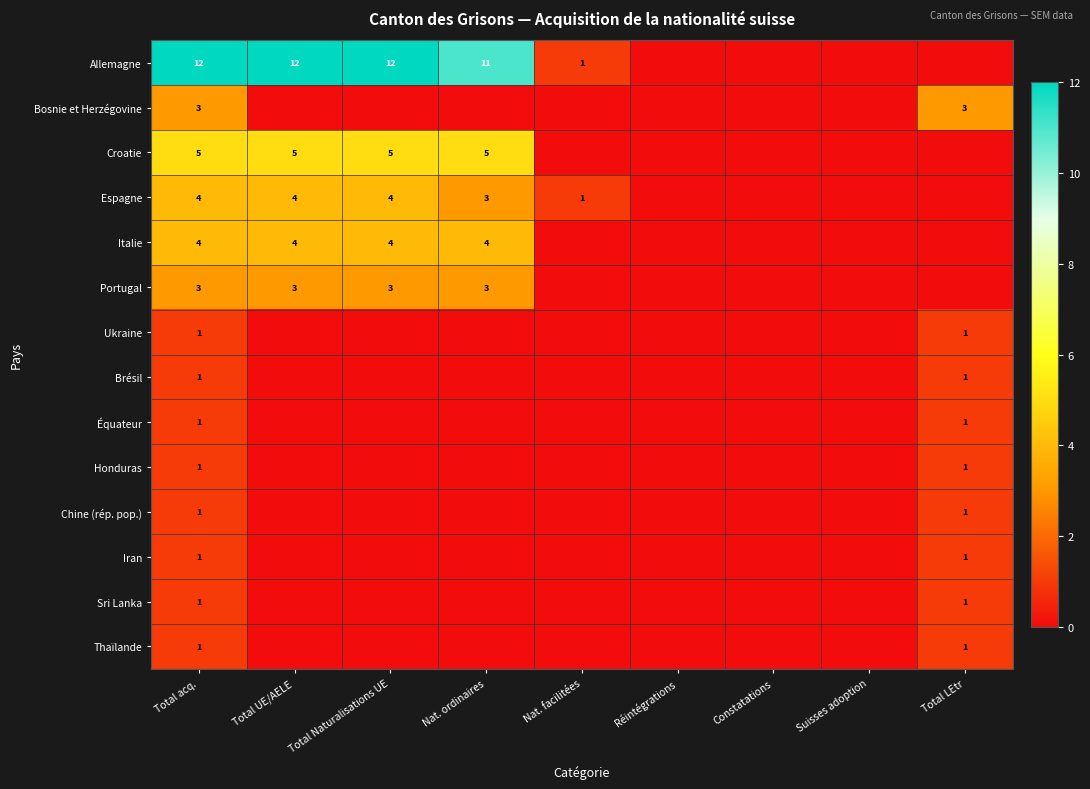

True or false: Espagne has a value of 4 at Total Naturalisations UE.

True